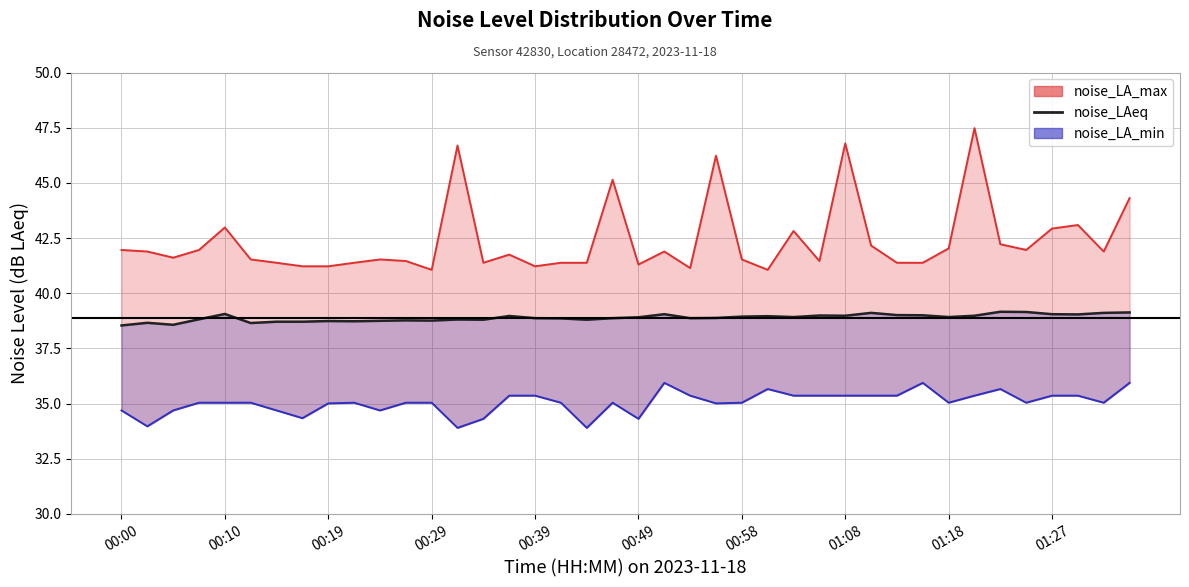

The value of noise_LAeq at 01:27 is 39.0. True or false?

True